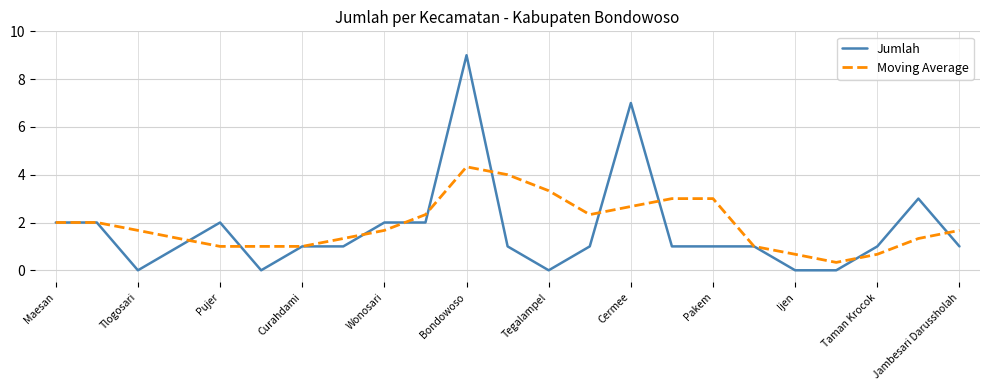

How many Jumlah values are between 1 and 2?

15